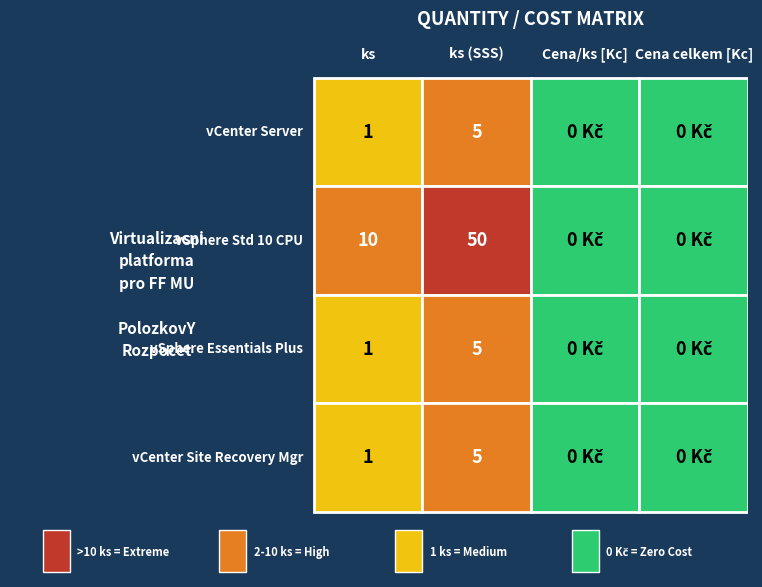

Reading left to right, transcribe all the data shown in this chart.

vCenter Server: 1	5	0	0
vSphere Std 10 CPU: 10	50	0	0
vSphere Essentials Plus: 1	5	0	0
vCenter Site Recovery Manager 25 VM: 1	5	0	0